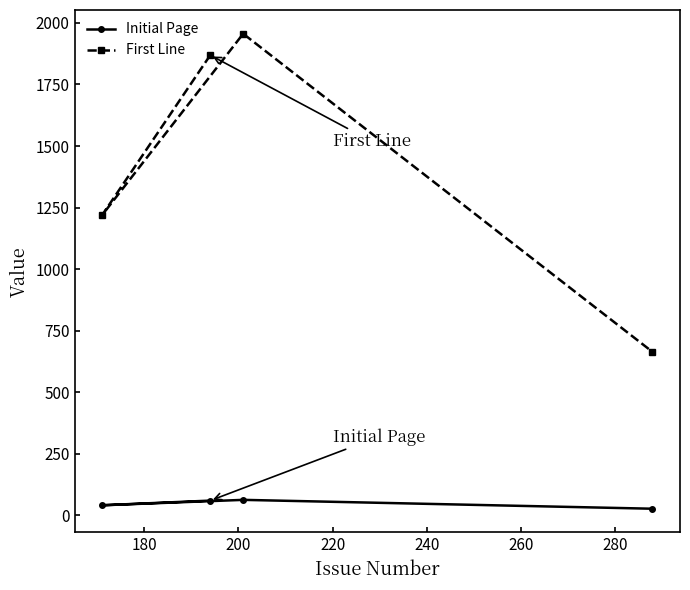

At how many categories does at least one series exceed 806?

3